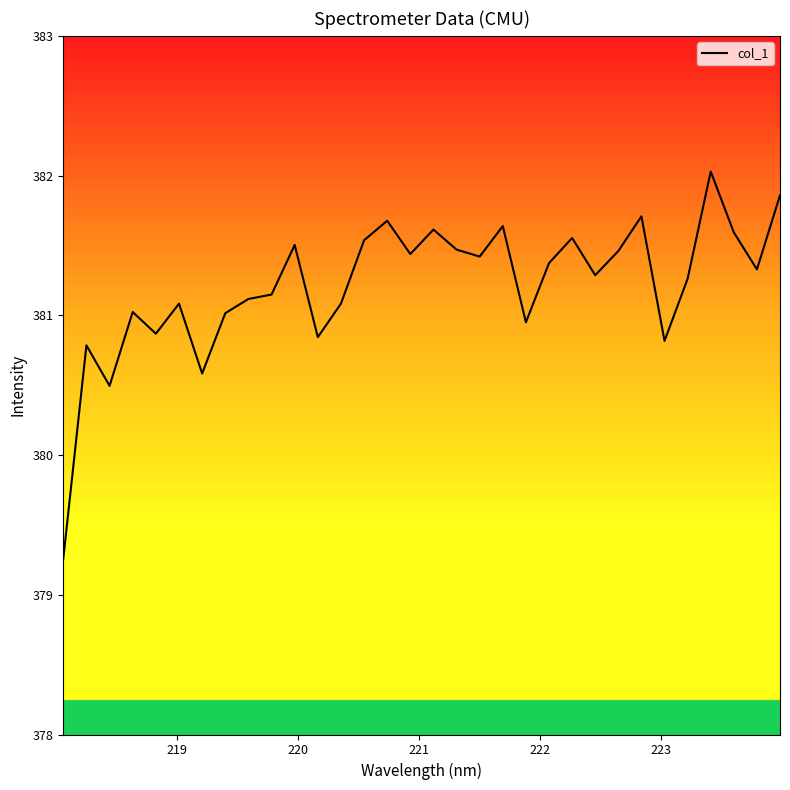

What is the difference between the maximum and minimum values?

2.8